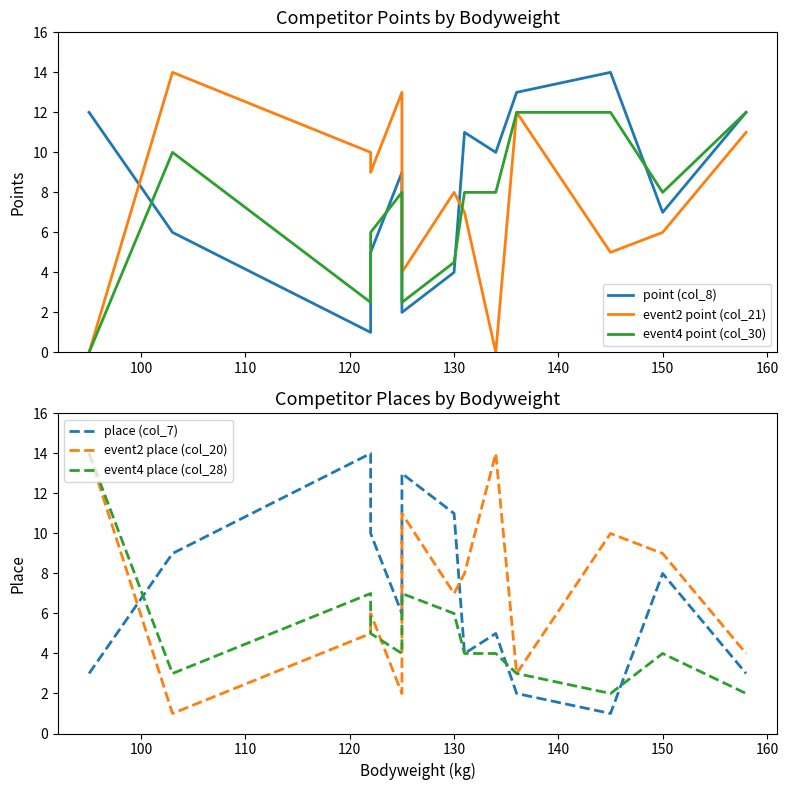

Rank the series by their maximum value, from highest to lowest.

point (col_8), event2 point (col_21), place (col_7), event2 place (col_20), event4 place (col_28), event4 point (col_30)